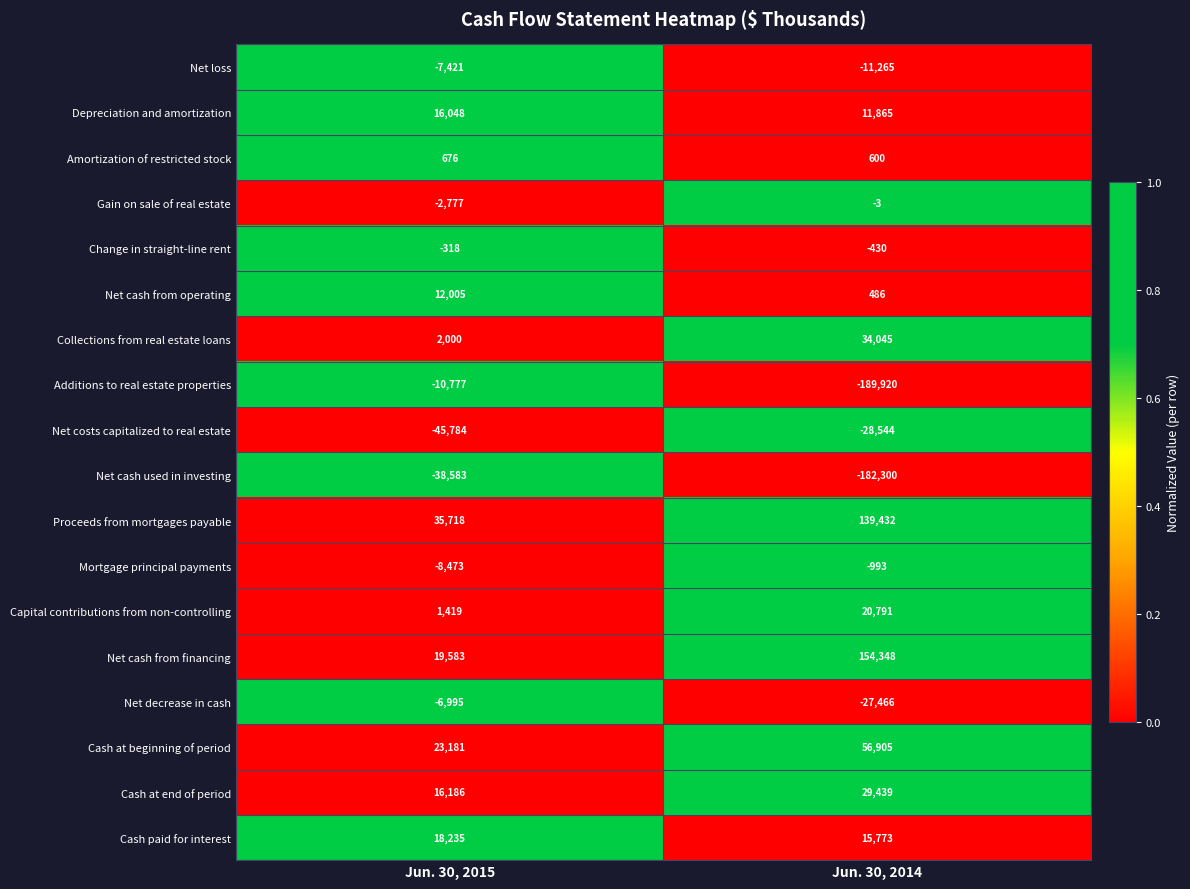

Rank the series at Jun. 30, 2014 from highest to lowest value.

Net cash from financing, Proceeds from mortgages payable, Cash at beginning of period, Collections from real estate loans, Cash at end of period, Capital contributions from non-controlling, Cash paid for interest, Depreciation and amortization, Amortization of restricted stock, Net cash from operating, Gain on sale of real estate, Change in straight-line rent, Mortgage principal payments, Net loss, Net decrease in cash, Net costs capitalized to real estate, Net cash used in investing, Additions to real estate properties